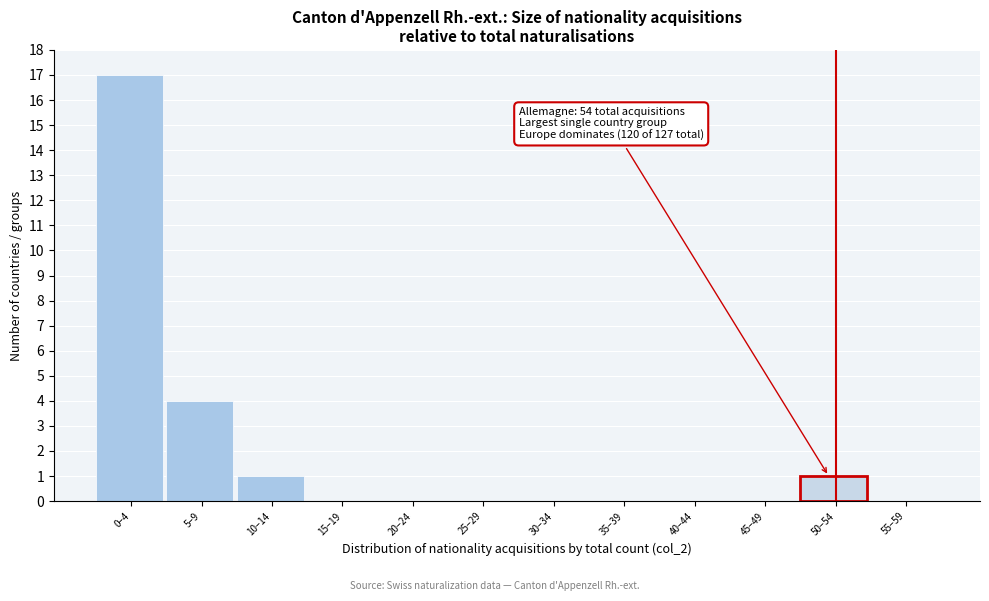

Reading left to right, what are all the values shown in this chart?

0–4=17	5–9=4	10–14=1	15–19=0	20–24=0	25–29=0	30–34=0	35–39=0	40–44=0	45–49=0	50–54=1	55–59=0